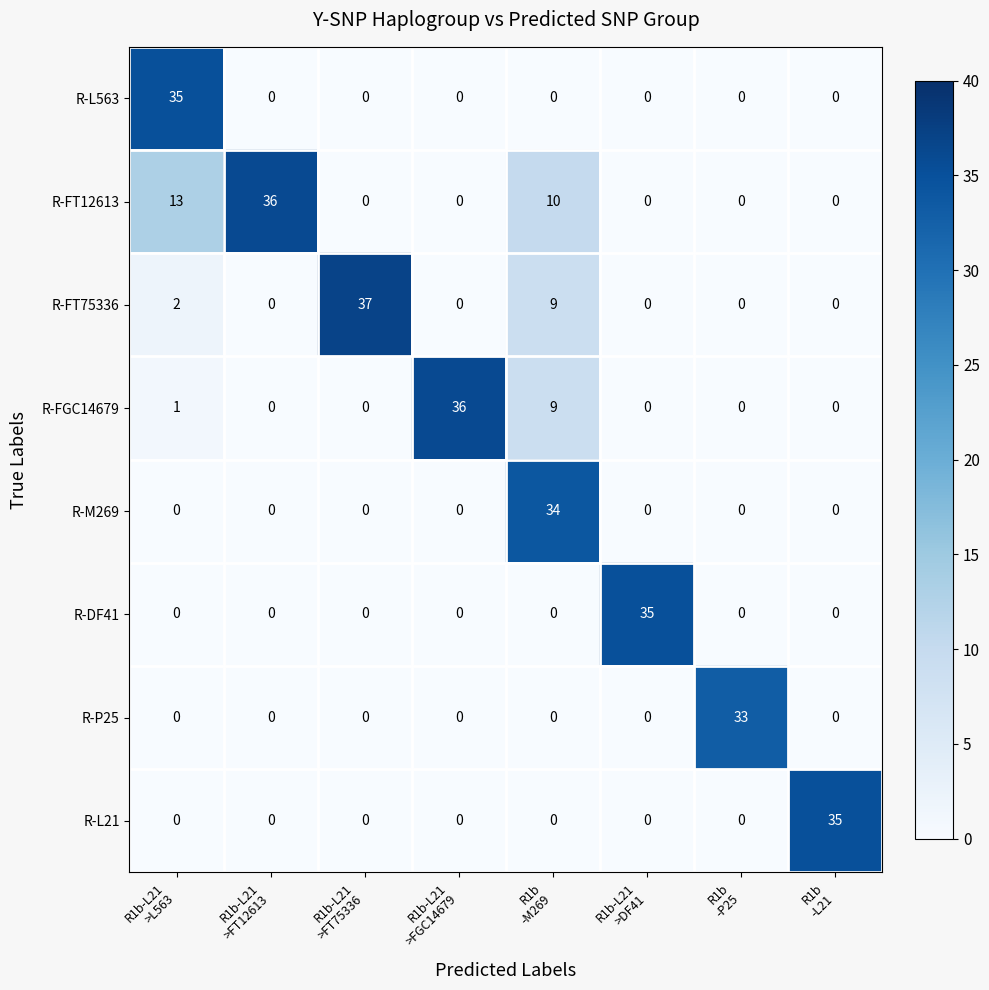

What is the total value across all series at R1b-L21
>L563?

51